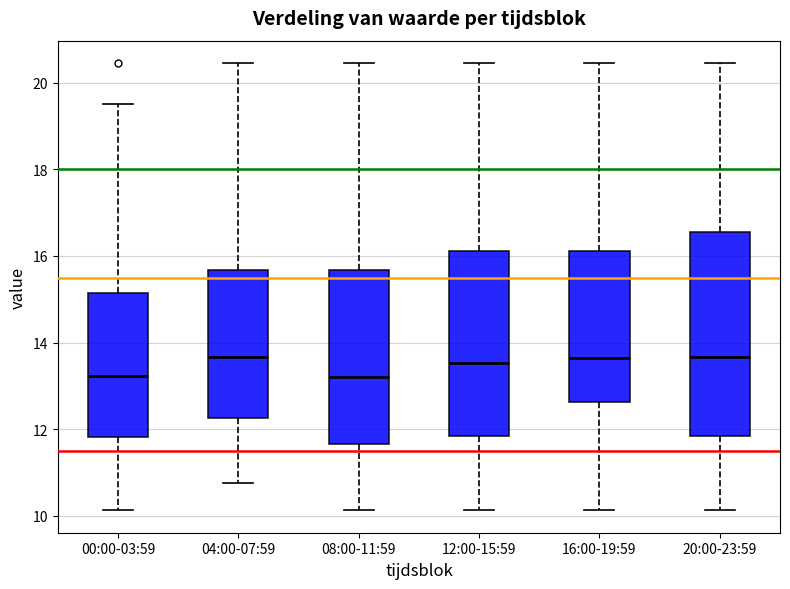

Which box is the tallest, from its lower edge to its upper edge?

20:00-23:59